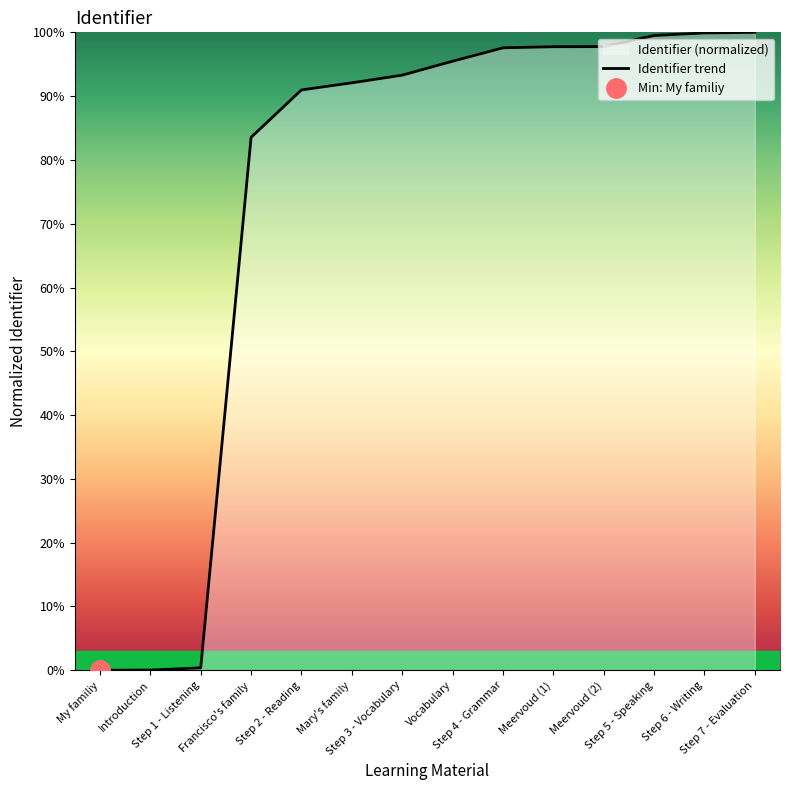

How many distinct data groups are displayed?

1